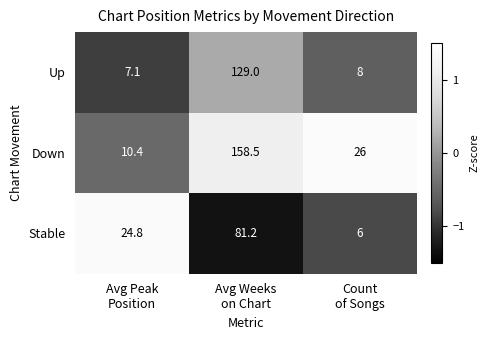

What is the difference between the maximum and minimum values in the Down series?

148.1